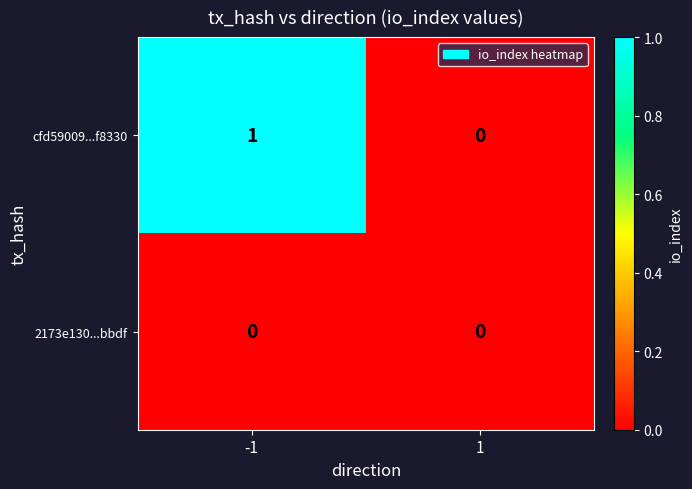

At -1, list the series in order from smallest to largest.

2173e130...bbdf, cfd59009...f8330